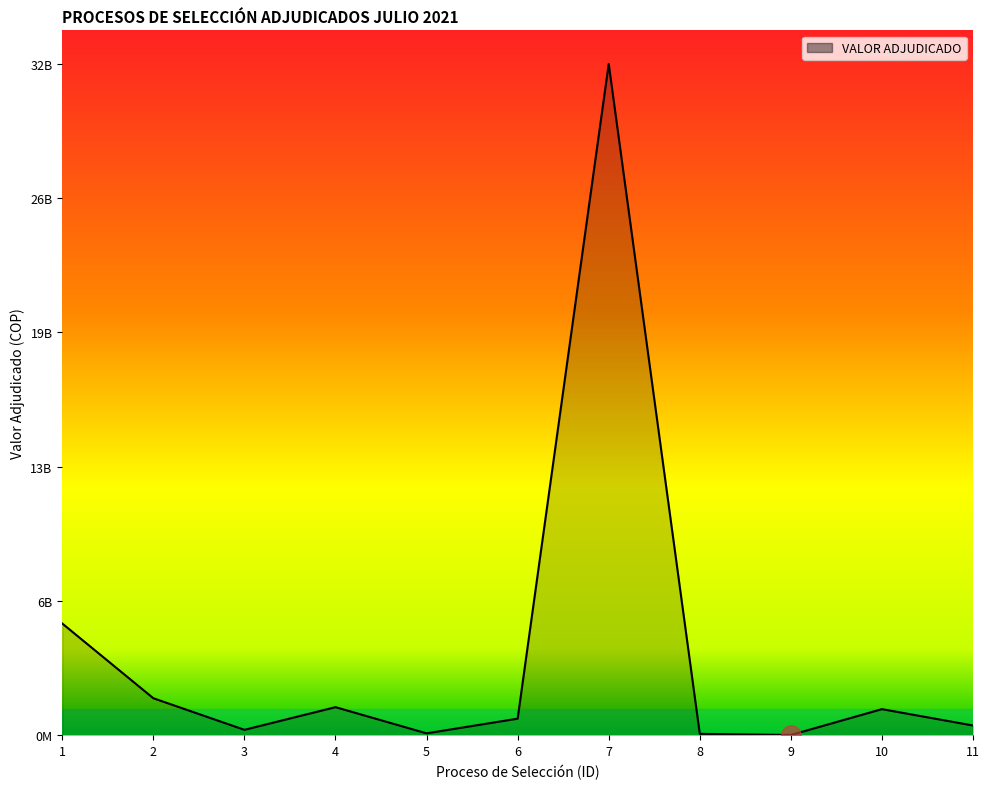

Does the chart display data point markers on the line(s)?

No